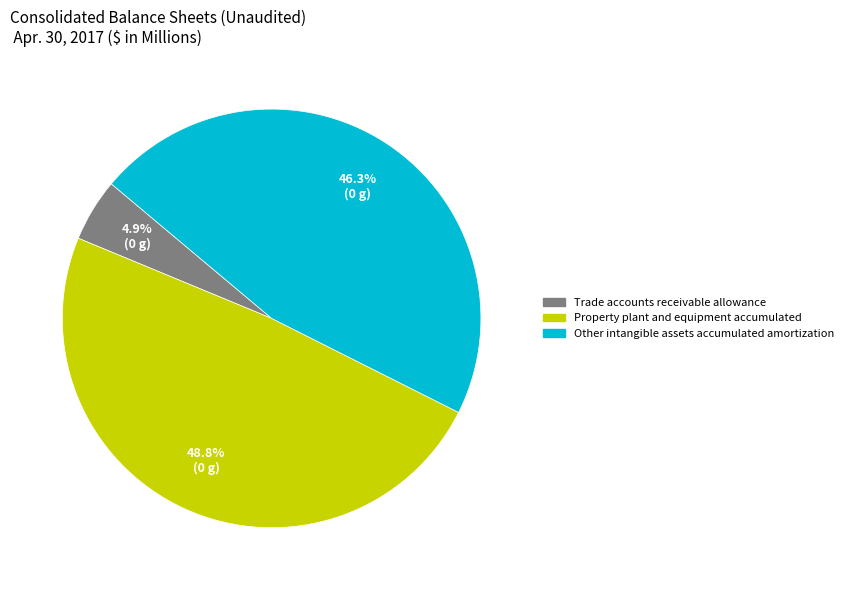

Does any single category account for the majority?

No